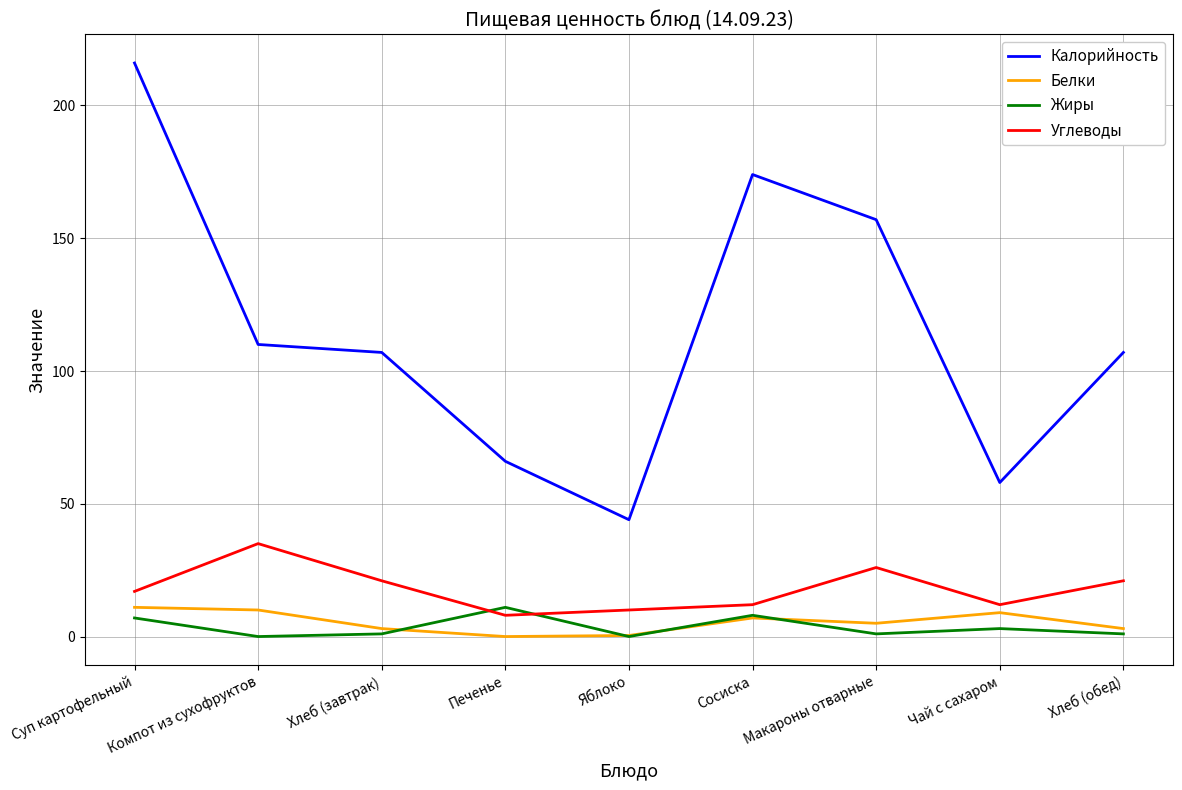

True or false: Калорийность and Углеводы cross at least once.

False